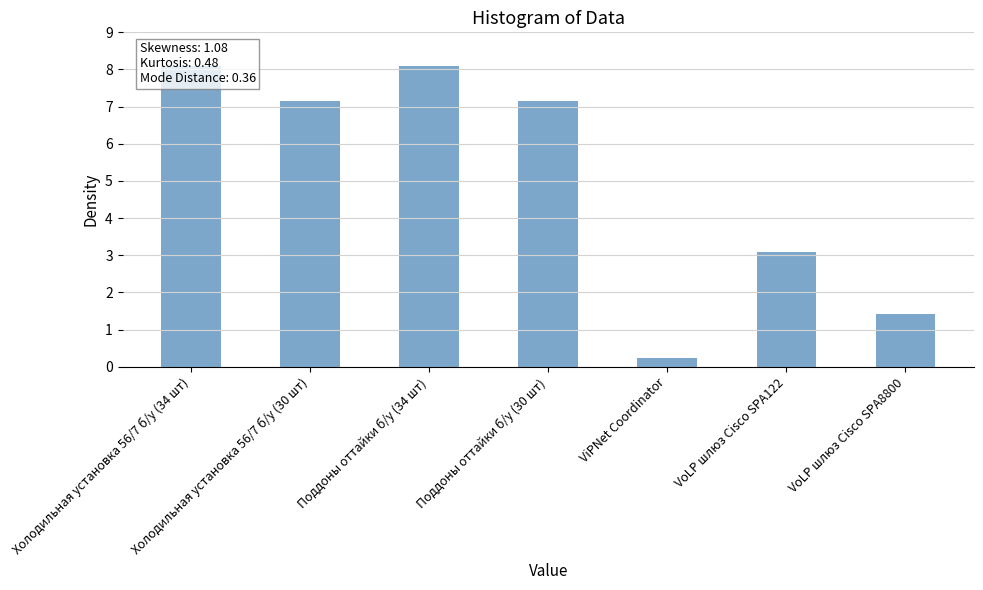

Count the number of data series in this chart.

1